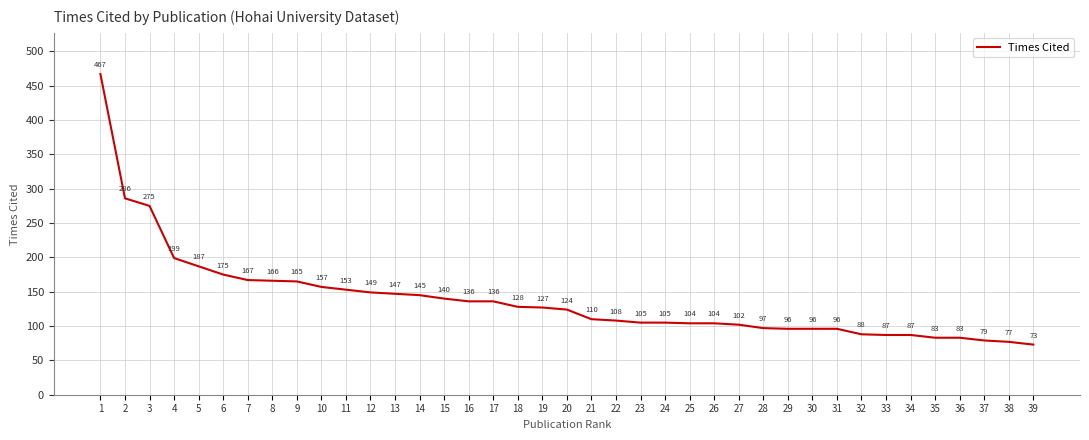

The value at 3 is 275. True or false?

True